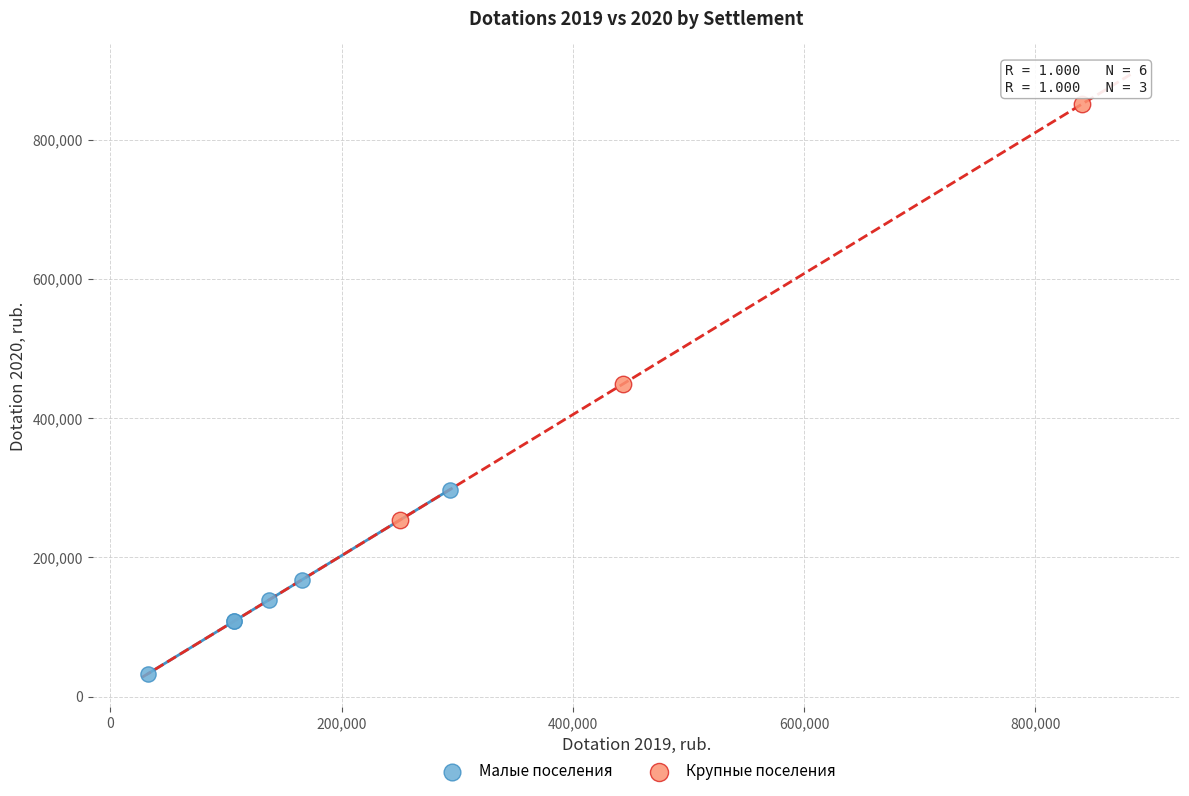

What are all the series names shown in the legend?

Малые поселения, Крупные поселения